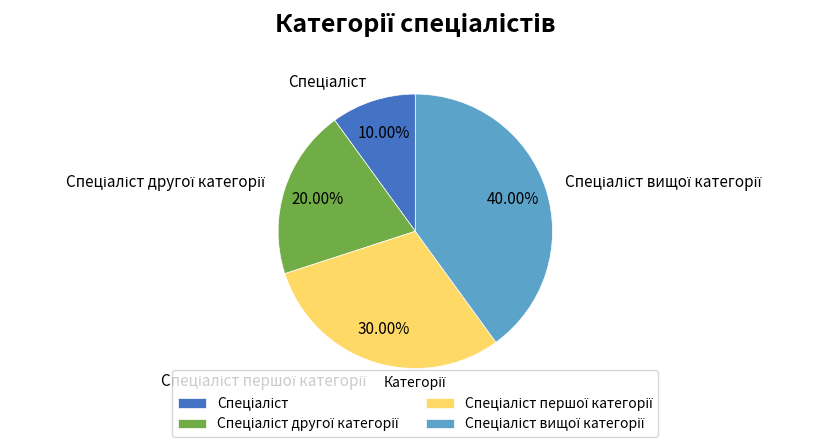

Is there any slice that represents more than half of the pie?

No